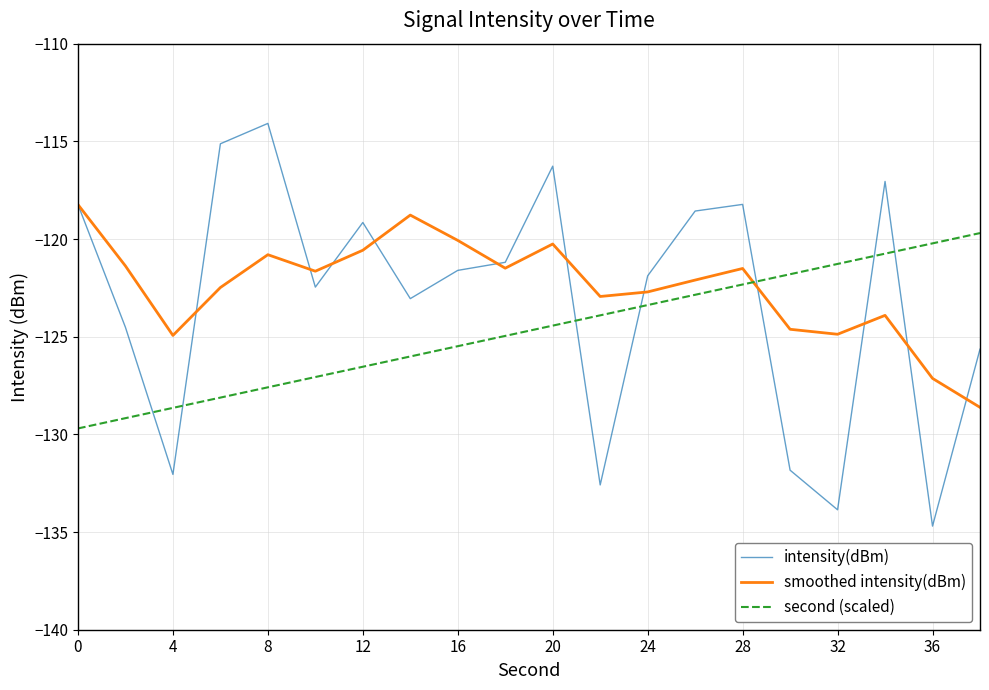

Rank the series by their maximum value, from highest to lowest.

intensity(dBm), smoothed intensity(dBm), second (scaled)